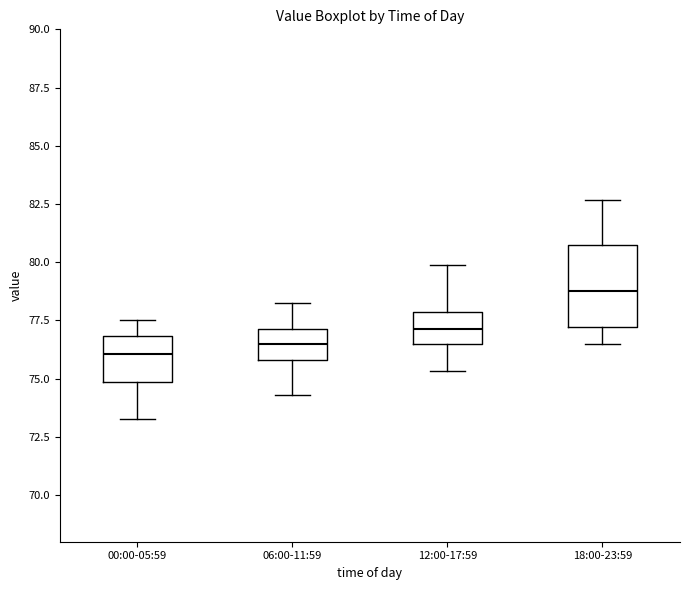

Reading left to right, transcribe this box plot: for each box, give where its median line is, the range the box spans, and where its two whiskers end, as read against the y-axis. The values are not printed on the chart, so give them approximately, as read against the axis.

00:00-05:59: median 76.0, box 75.0 to 77.0, whiskers 73.5 to 77.5
06:00-11:59: median 76.5, box 76.0 to 77.0, whiskers 74.5 to 78.0
12:00-17:59: median 77.0, box 76.5 to 78.0, whiskers 75.5 to 80.0
18:00-23:59: median 79.0, box 77.0 to 80.5, whiskers 76.5 to 82.5